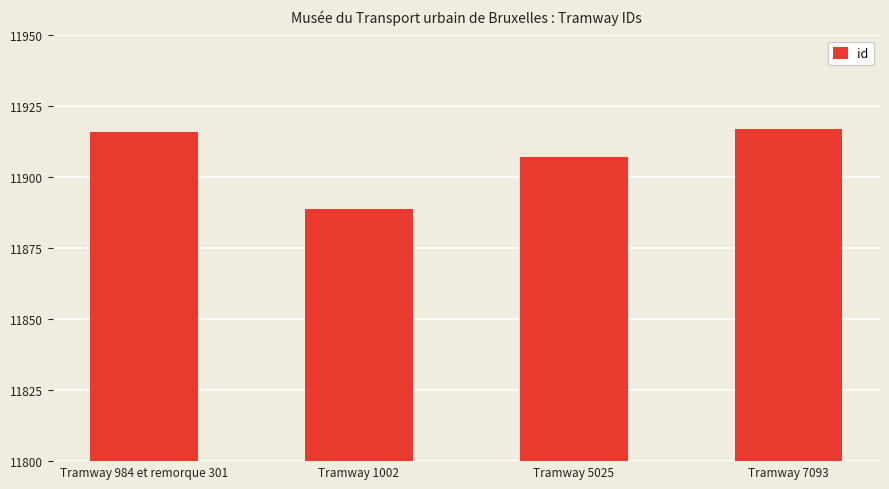

Which has a higher value, Tramway 7093 or Tramway 5025?

Tramway 7093